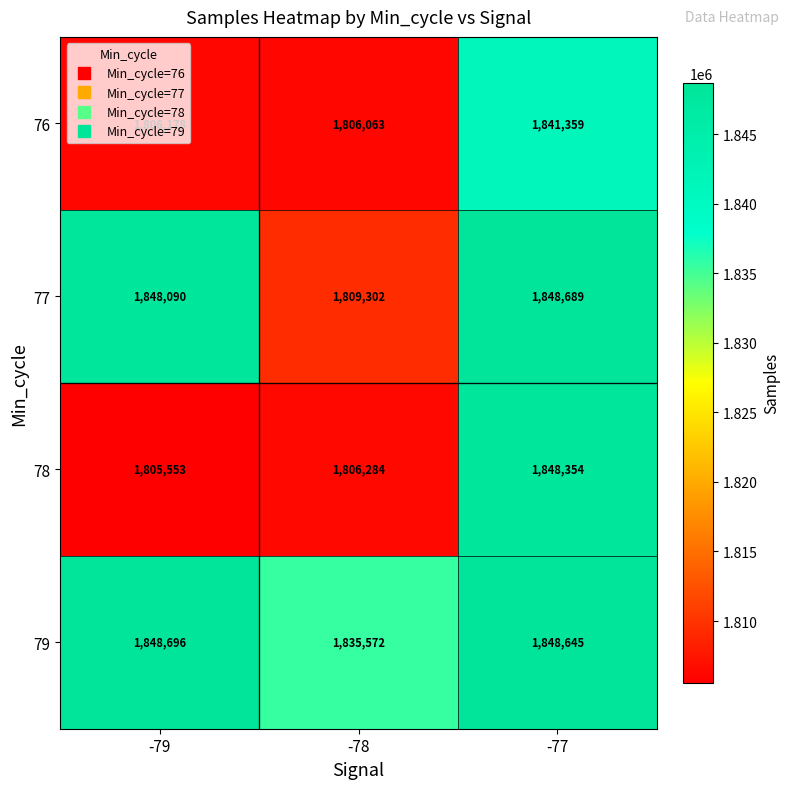

The value of 76 at -77 is 1841359. True or false?

True